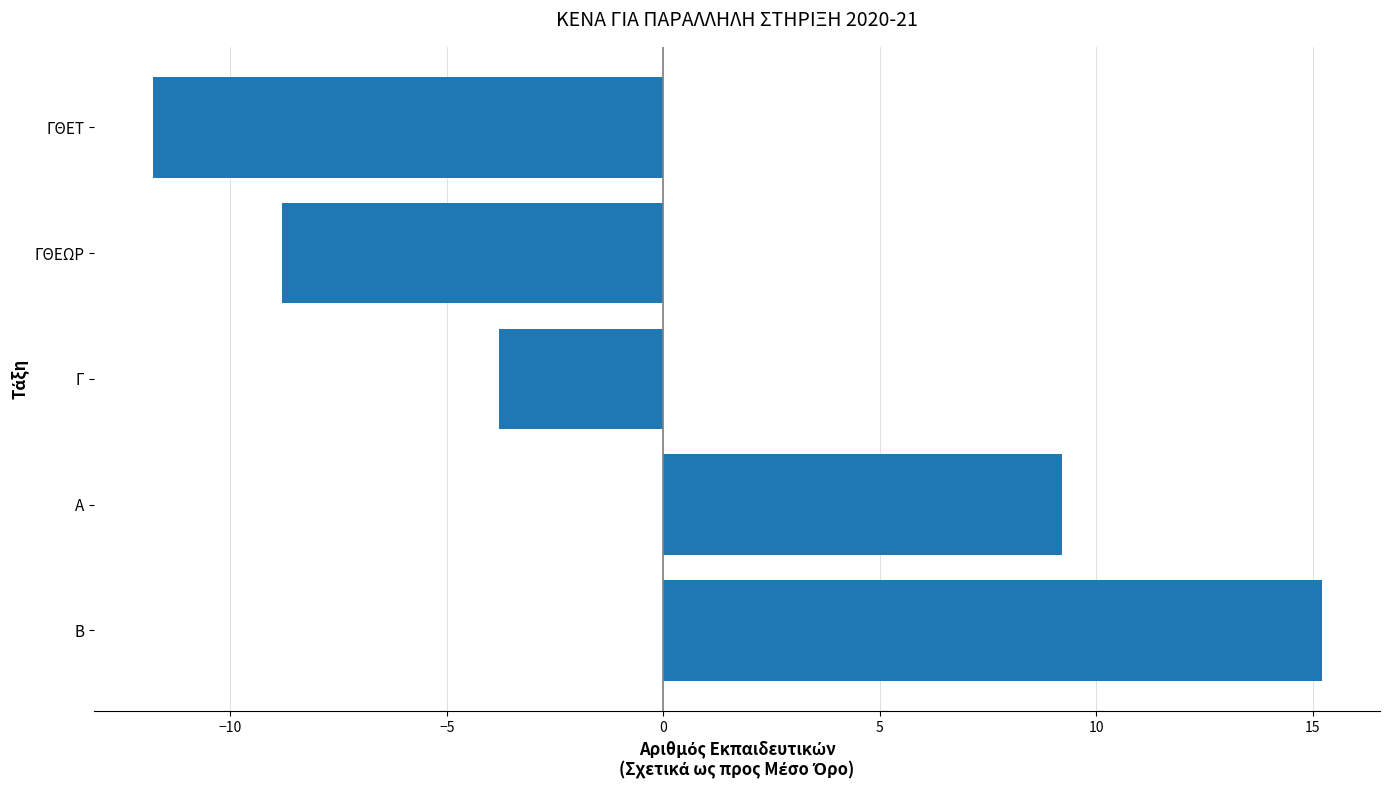

Reading top to bottom, transcribe all the data shown in this chart.

ΓΘΕΤ=-11.8	ΓΘΕΩΡ=-8.8	Γ=-3.8	Α=9.2	Β=15.2